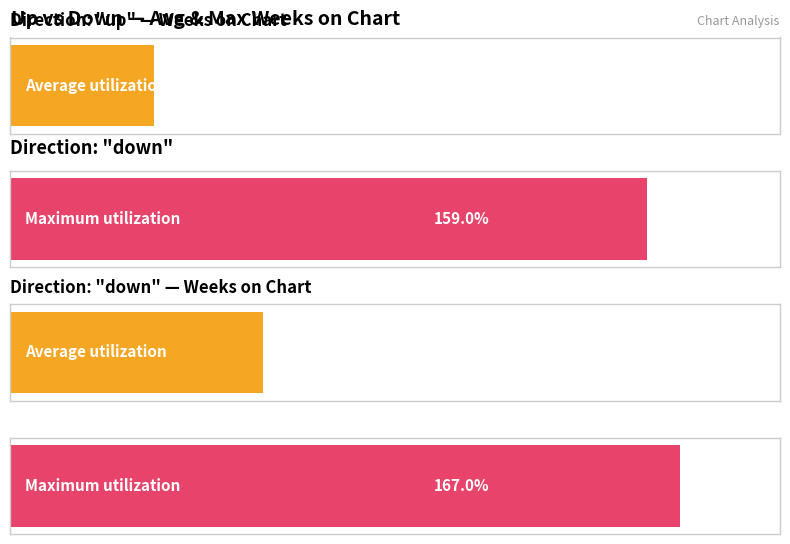

How many groups of bars are there?

2